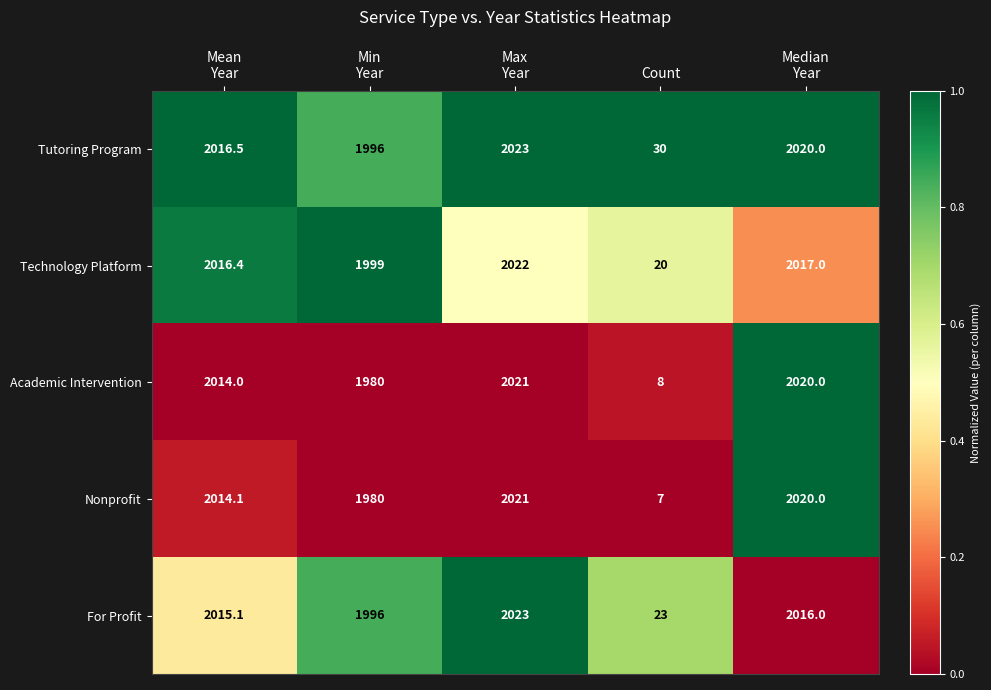

At Count, list the series in order from smallest to largest.

Nonprofit, Academic Intervention, Technology Platform, For Profit, Tutoring Program